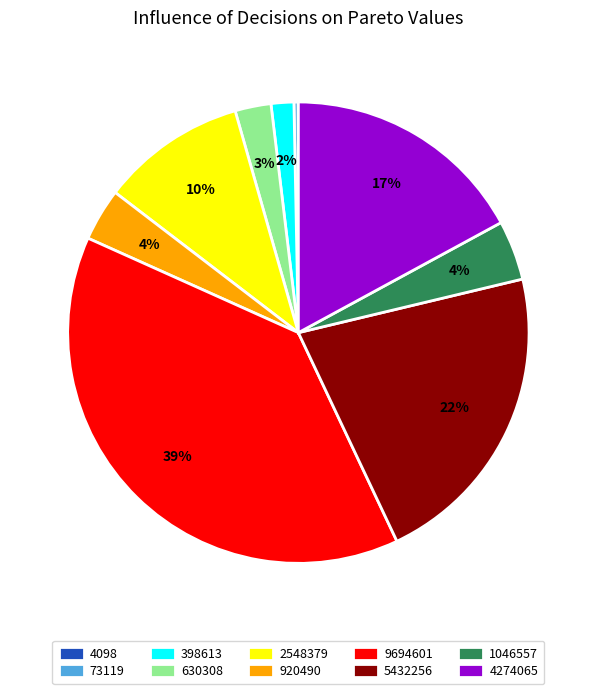

Which has a higher value, 630308 or 73119?

630308